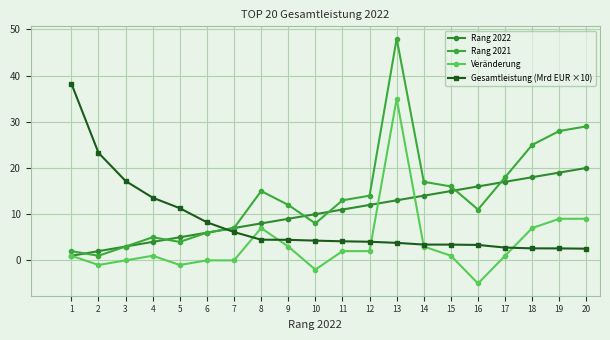

What is the value of the Rang 2021 point at the 11th from the left?

13.0